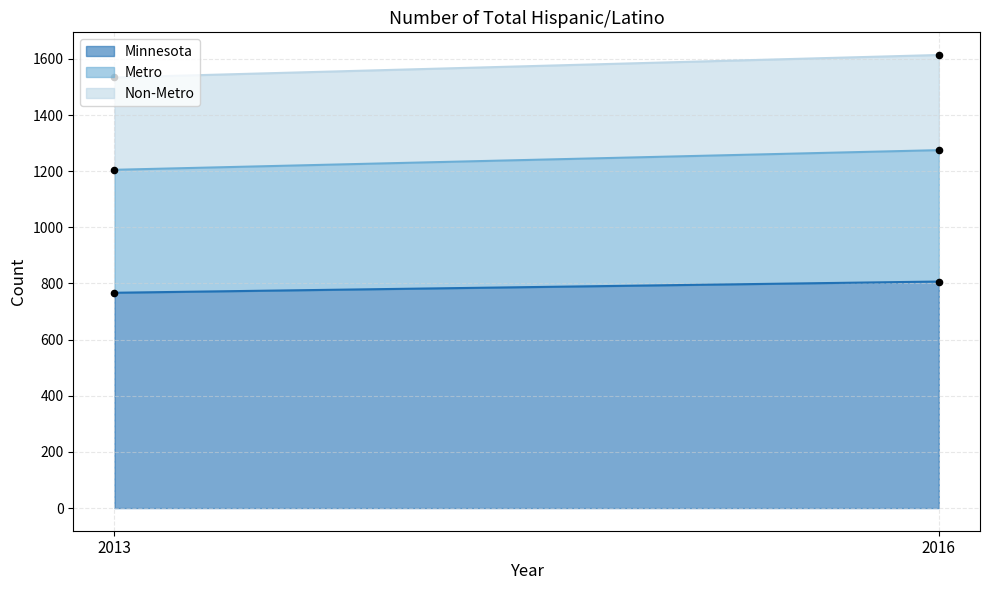

At how many categories does at least one series exceed 712?

2